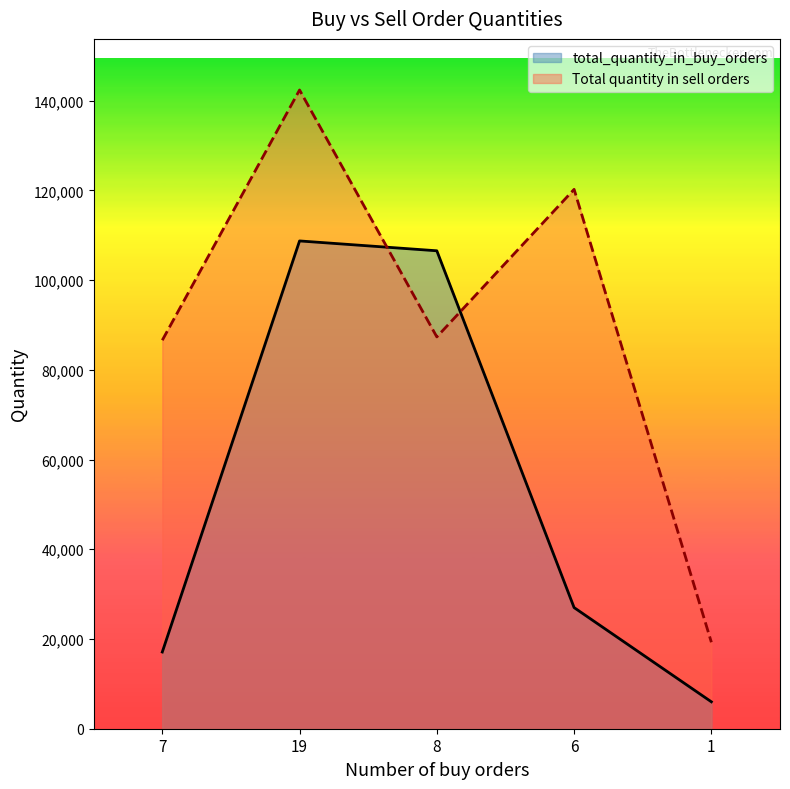

What is the maximum value shown in the chart?

142377